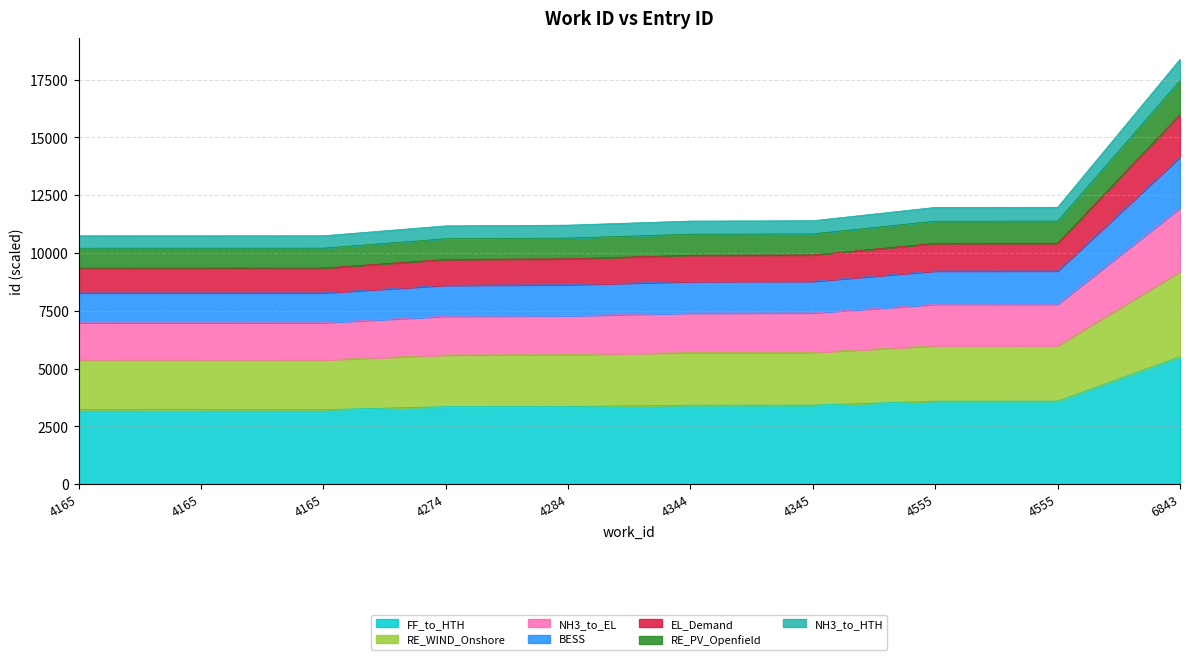

At which category does the chart reach its peak across all series?

6843